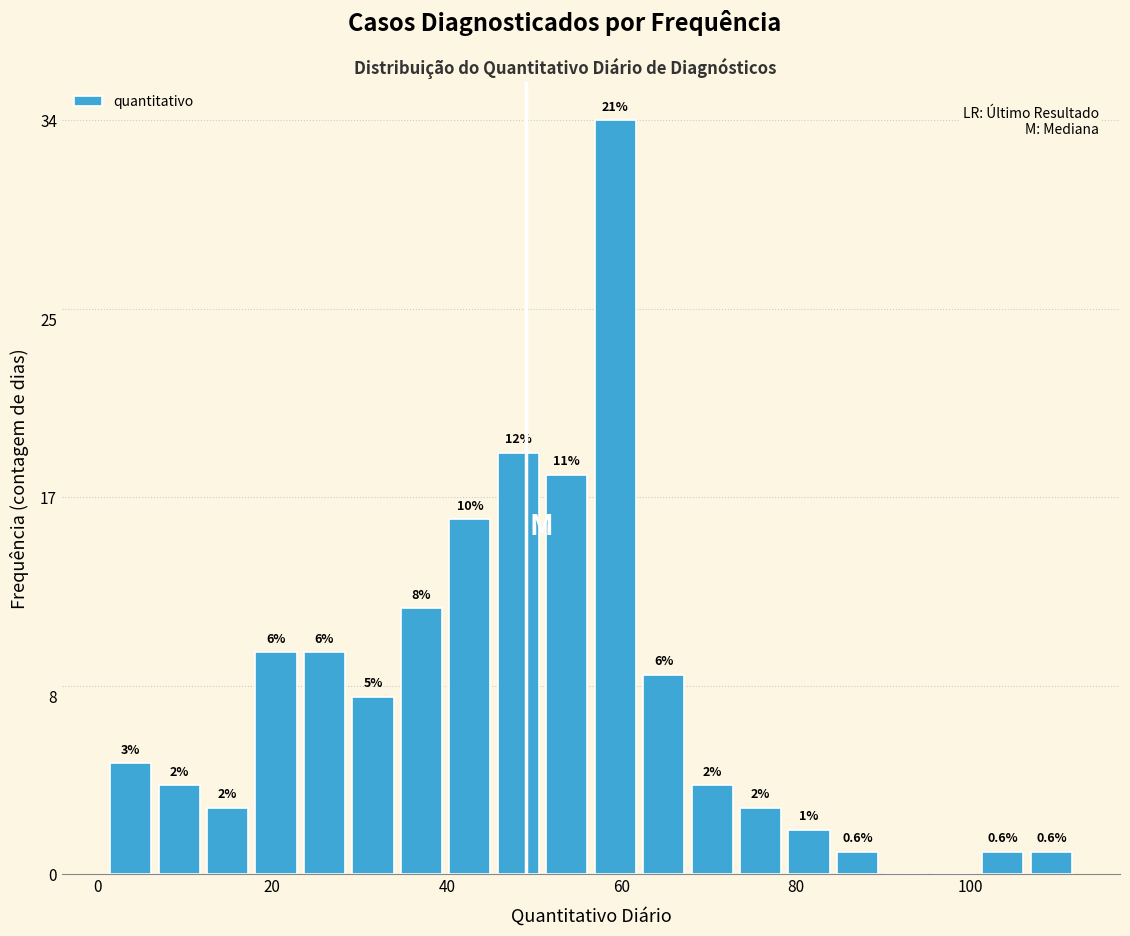

Around what value on the x-axis is the tallest bar? Give the approximate position of its centre, as read against the axis.

60